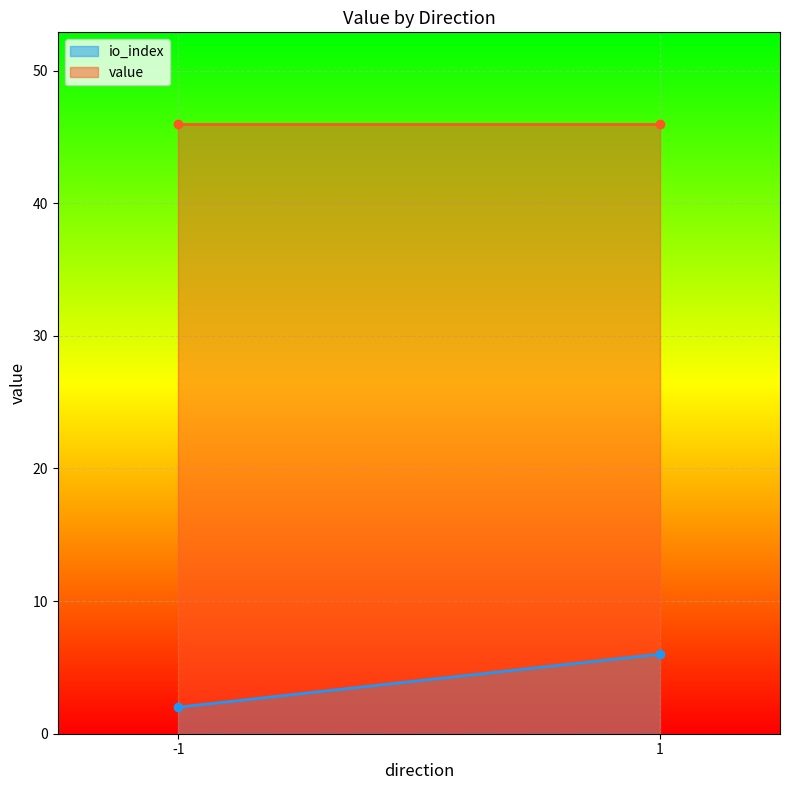

What are all the series names shown in the legend?

io_index, value